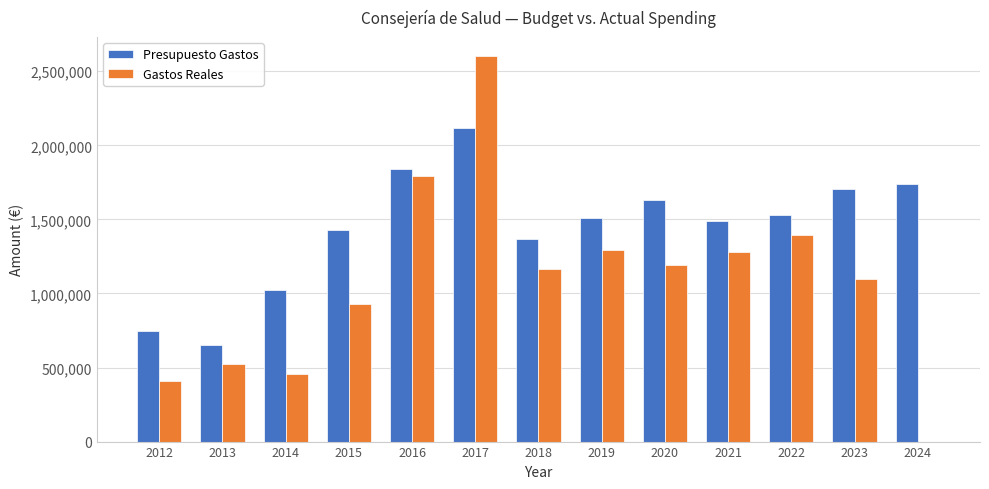

What is the sum of the Presupuesto Gastos values at 2018 and 2019?

2875915.0